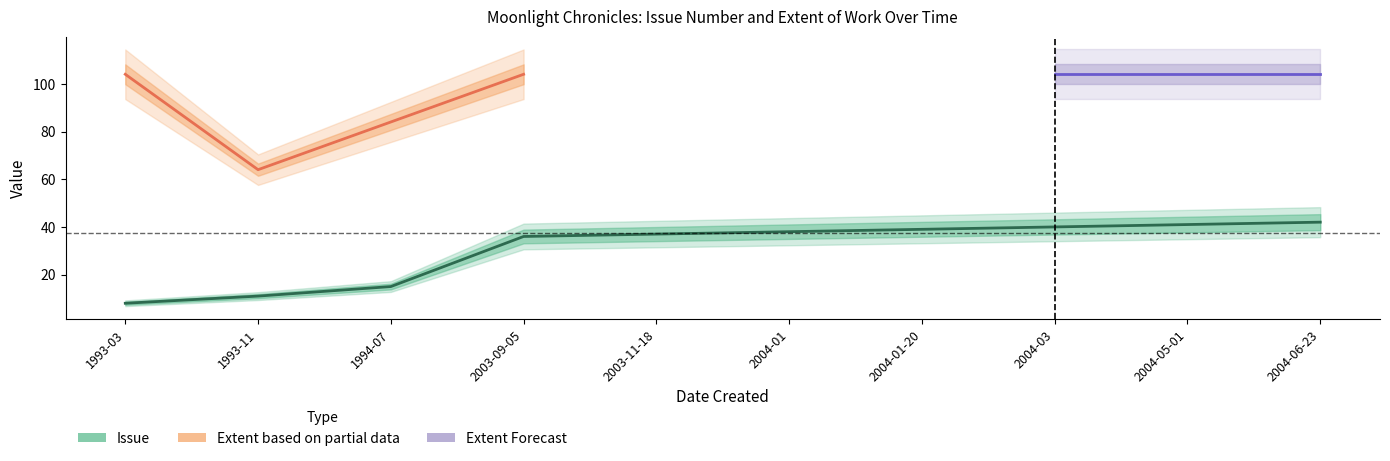

At which category does the chart reach its minimum across all series?

1993-03